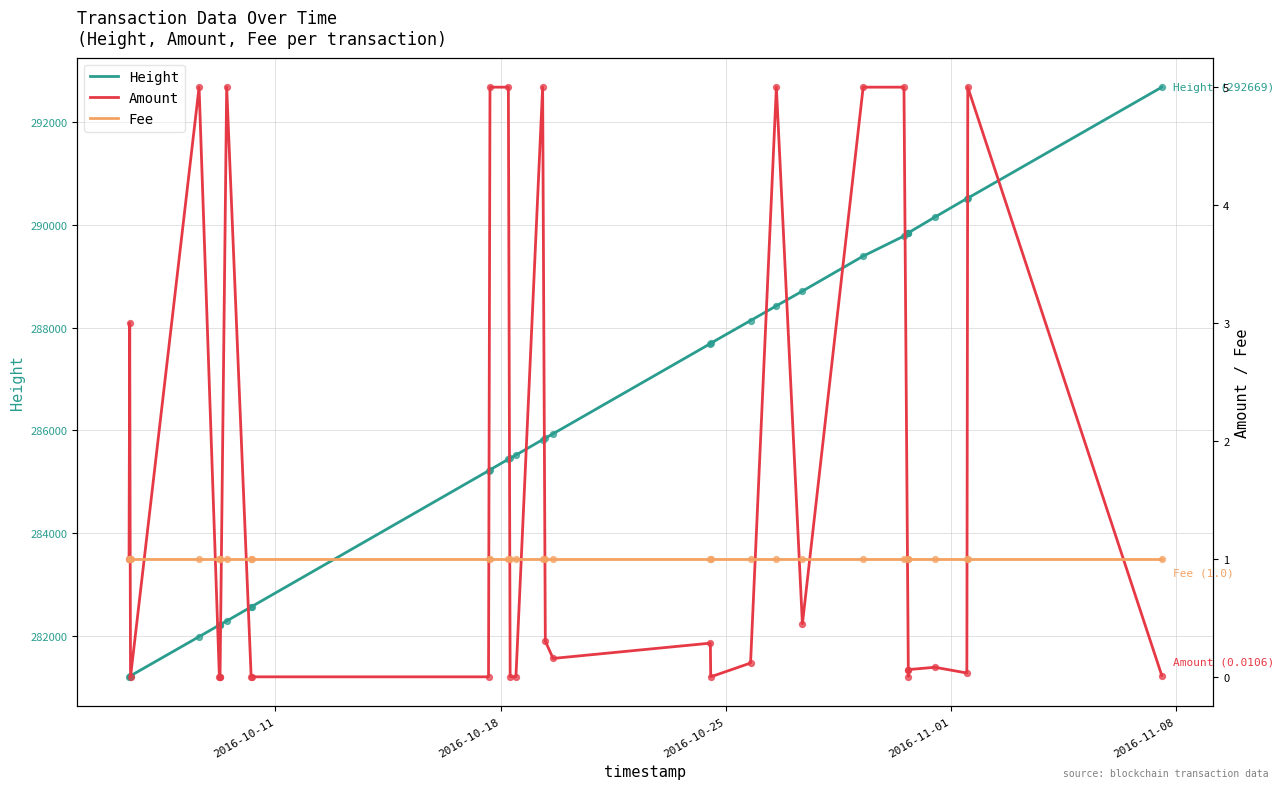

Which series has the largest total across all categories?

Height